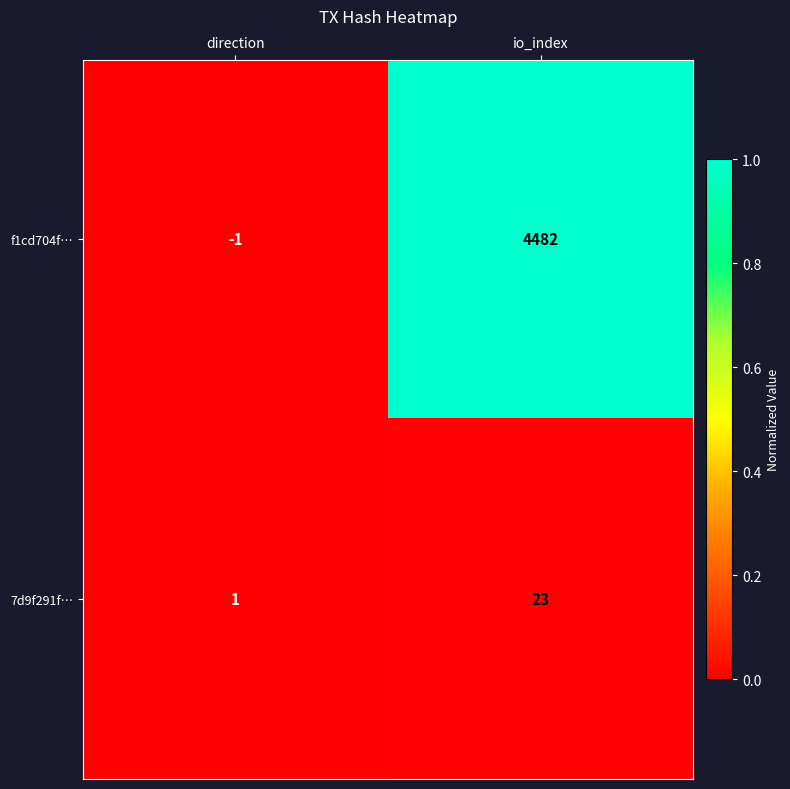

Which series changed the most between direction and io_index?

f1cd704f…